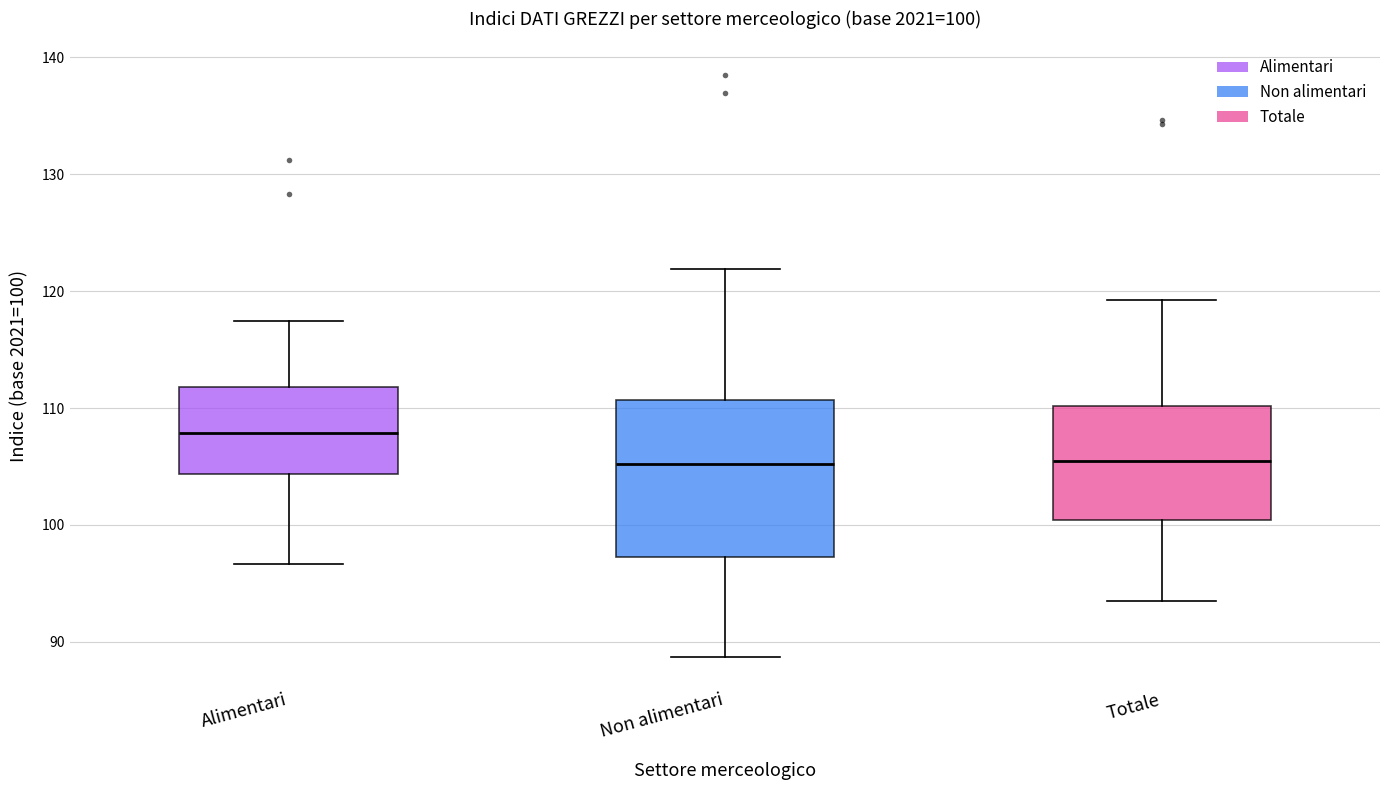

Which box's median line is the highest?

Alimentari